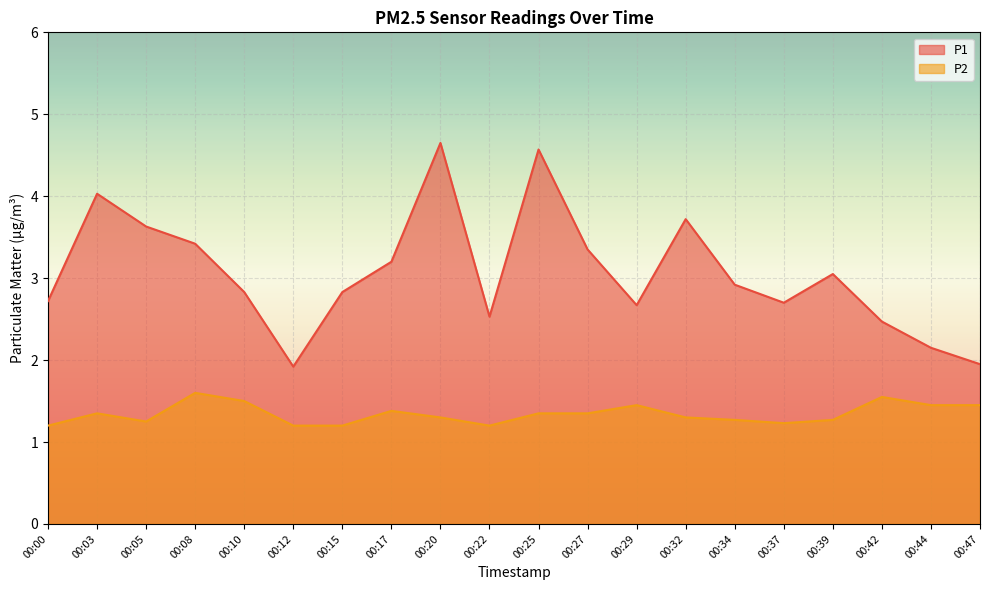

What are all the series names shown in the legend?

P1, P2